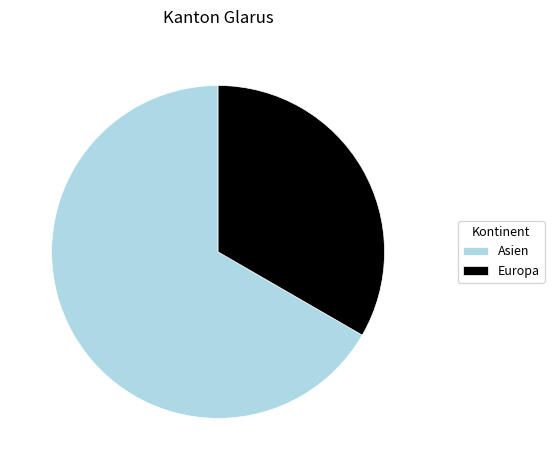

Rank the categories by value from highest to lowest.

Asien, Europa